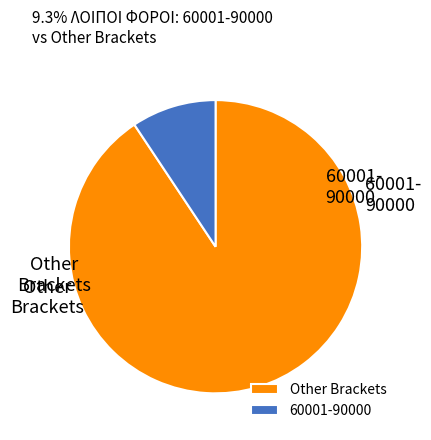

Combined, do 60001-90000 and Other Brackets account for over 50%?

Yes